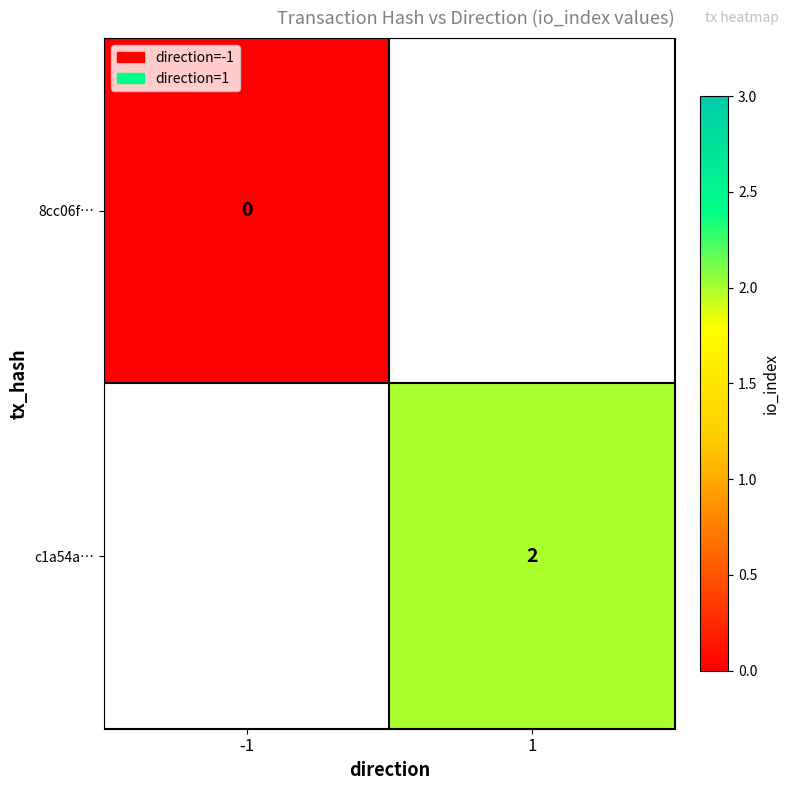

Is it true that c1a54a… equals 2 at 1?

True